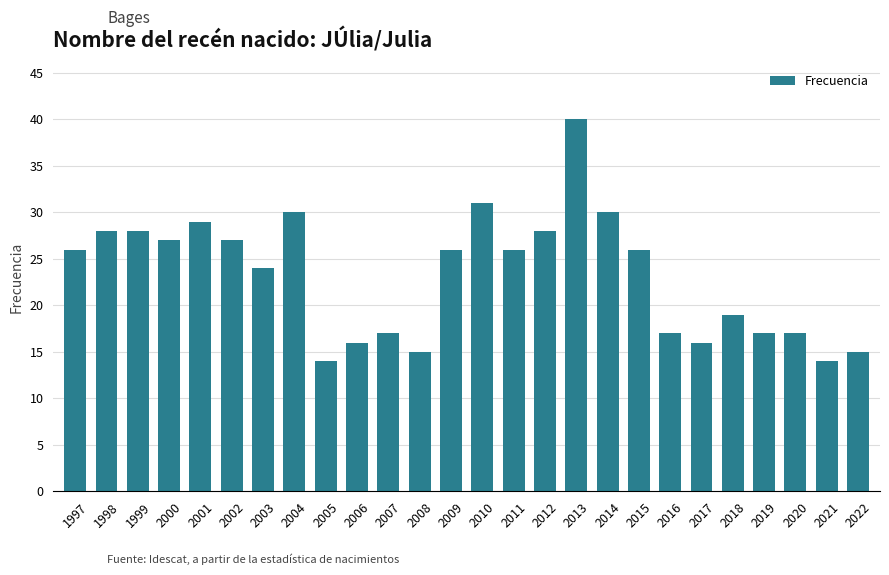

At which category does the chart reach its peak across all series?

2013